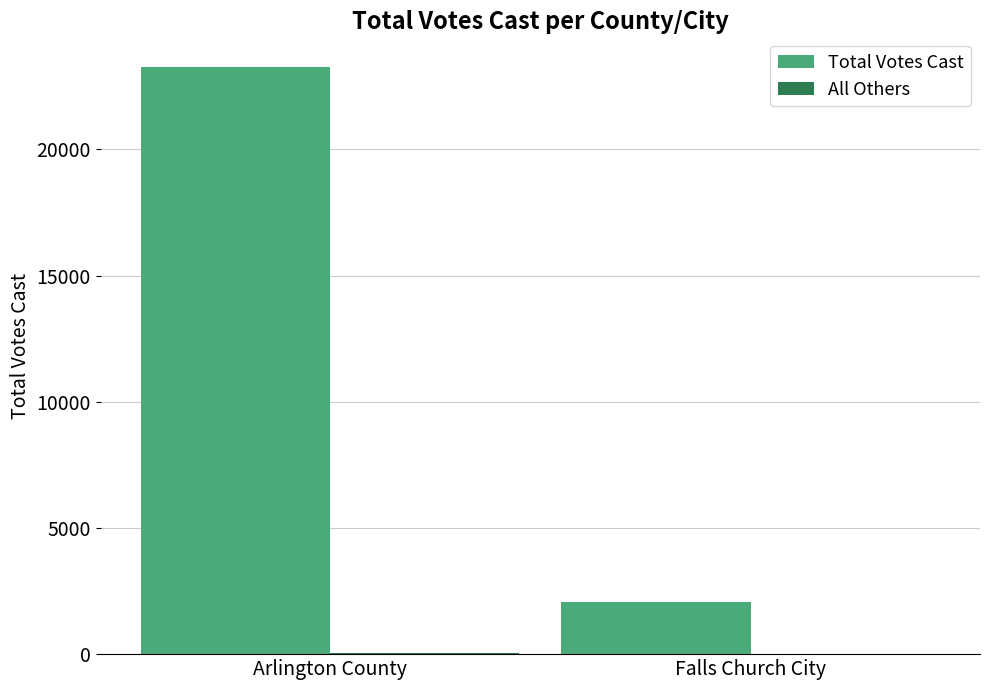

At which label does Total Votes Cast reach its peak?

Arlington County